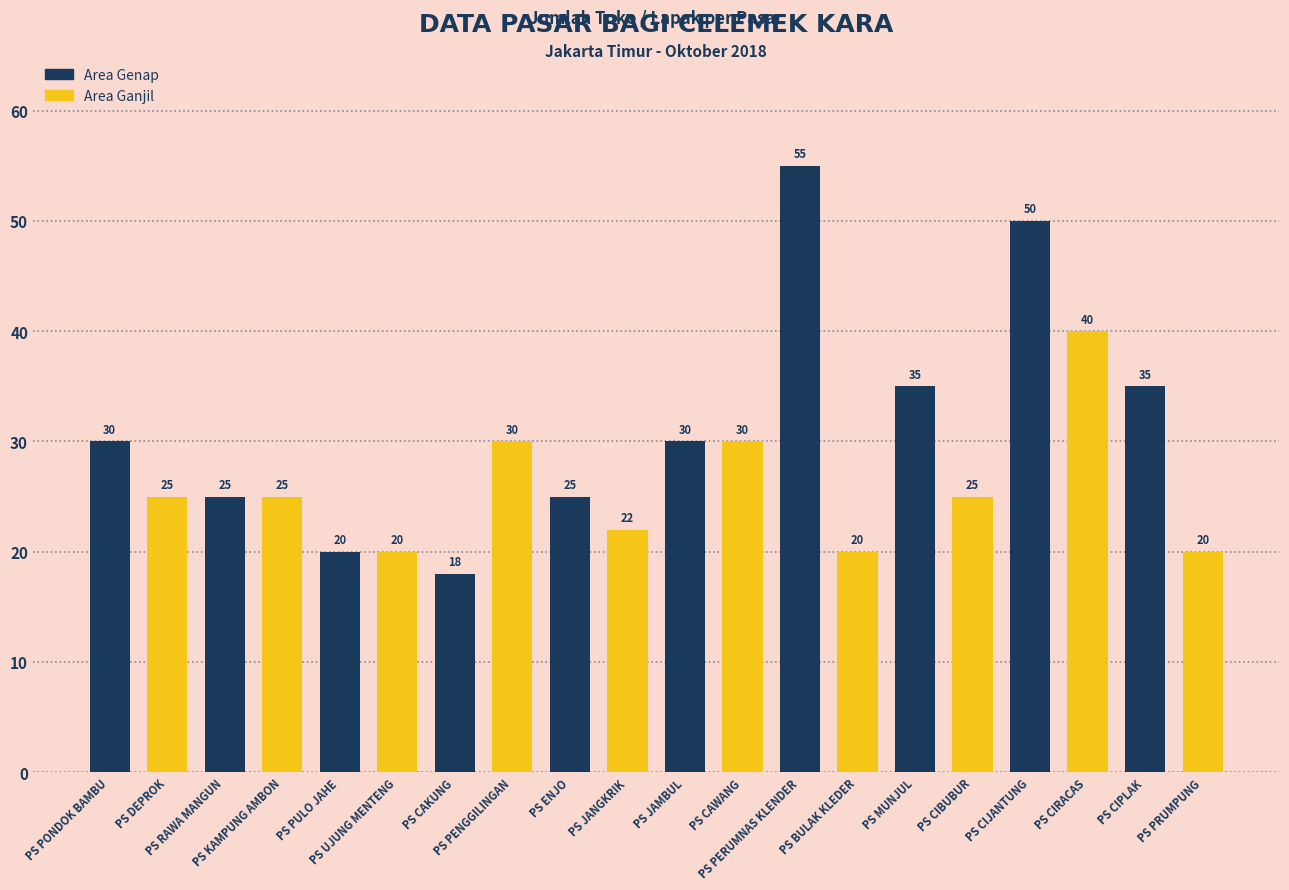

The value at PS BULAK KLEDER is 4. True or false?

False